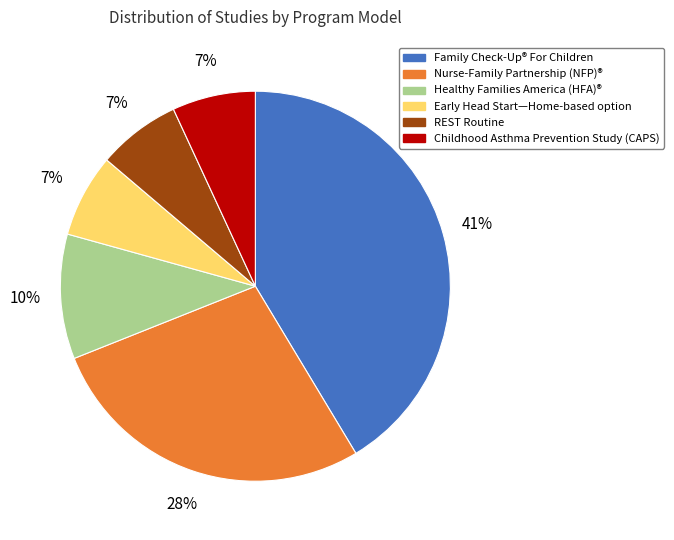

To the nearest percent, what is the difference between the largest and smallest slice percentages?

34%